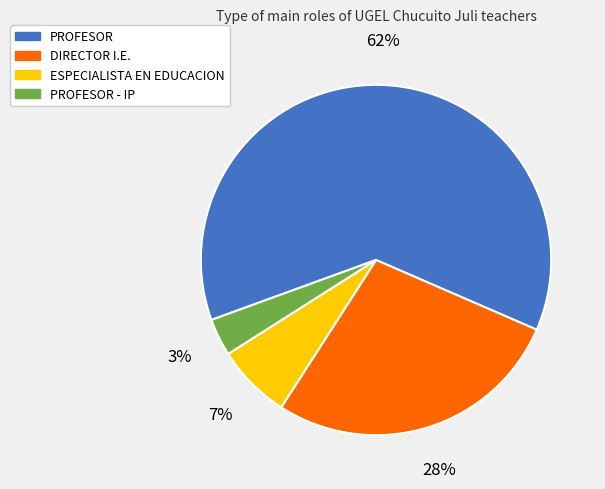

True or false: ESPECIALISTA EN EDUCACION accounts for 1% of the total.

False